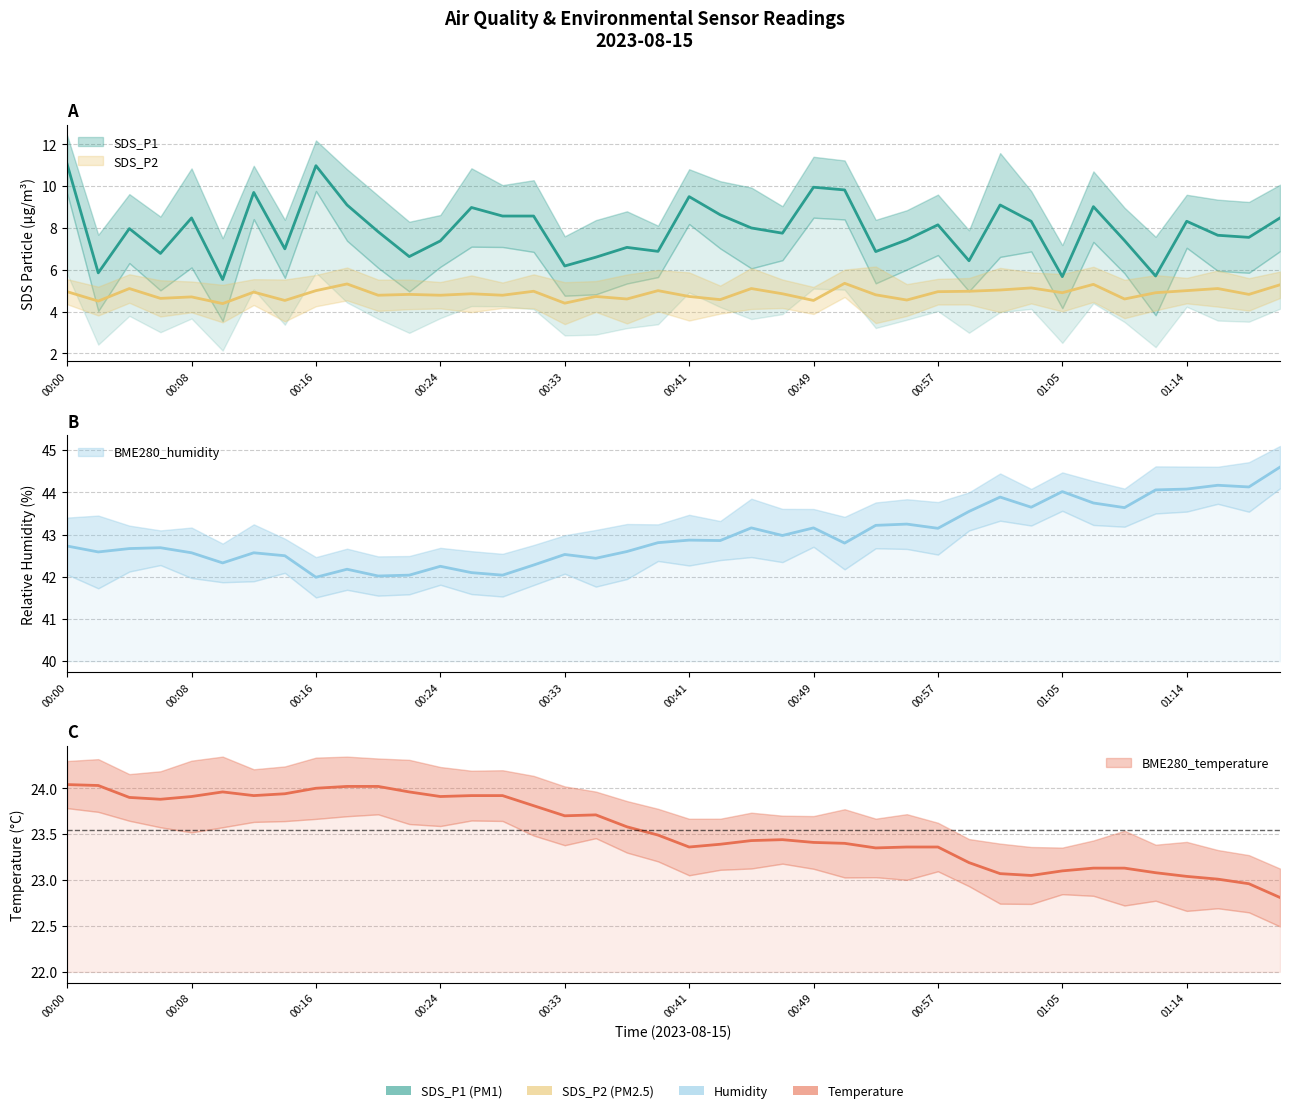

At which category is the sum across all series the highest?

00:00